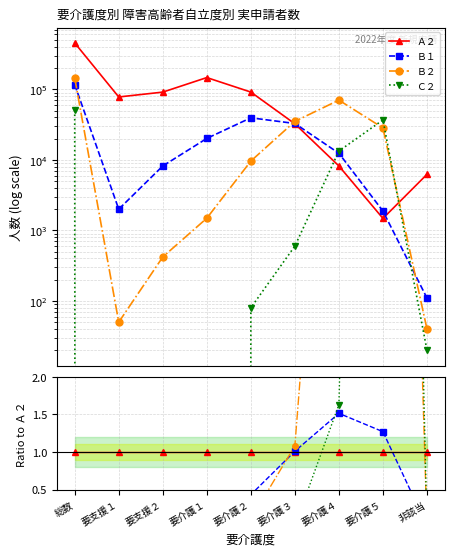

Is it true that Ａ２ equals 1.0 at 総数?

True